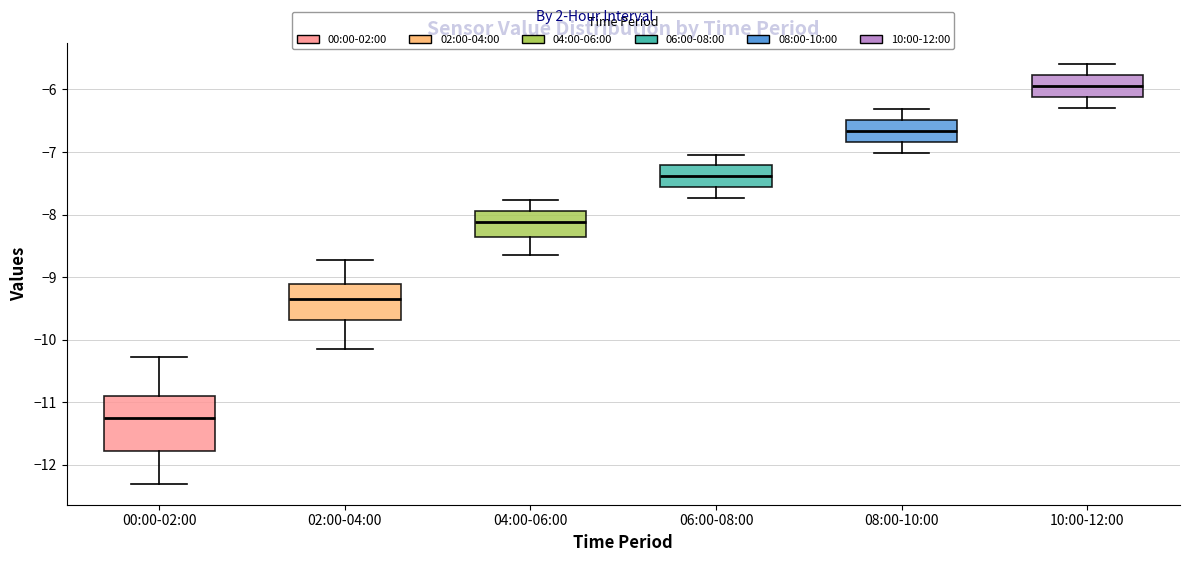

Where does the upper whisker of the box for 10:00-12:00 end on the y-axis? The values are not printed on the chart, so give them approximately, as read against the axis.

-5.6